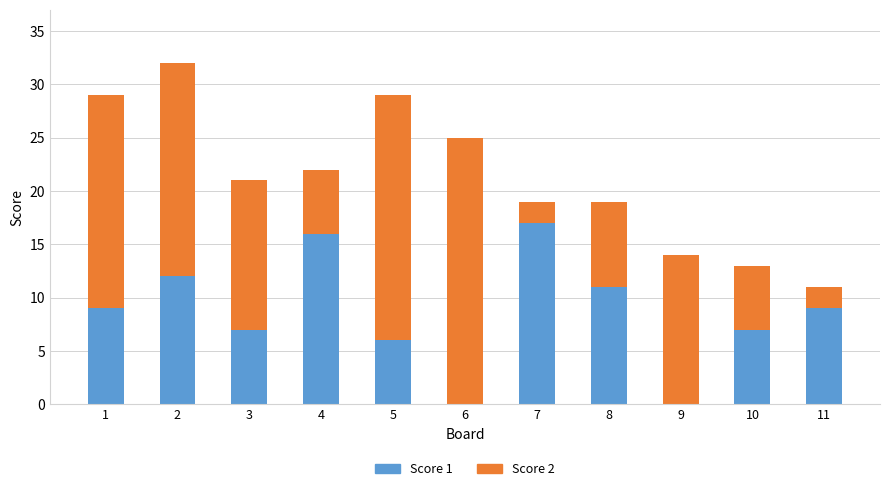

At which label does Score 1 reach its peak?

7